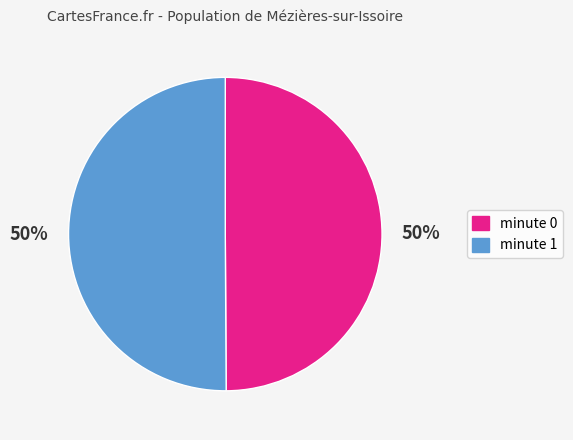

The minute 1 slice represents 60% of the pie. True or false?

False